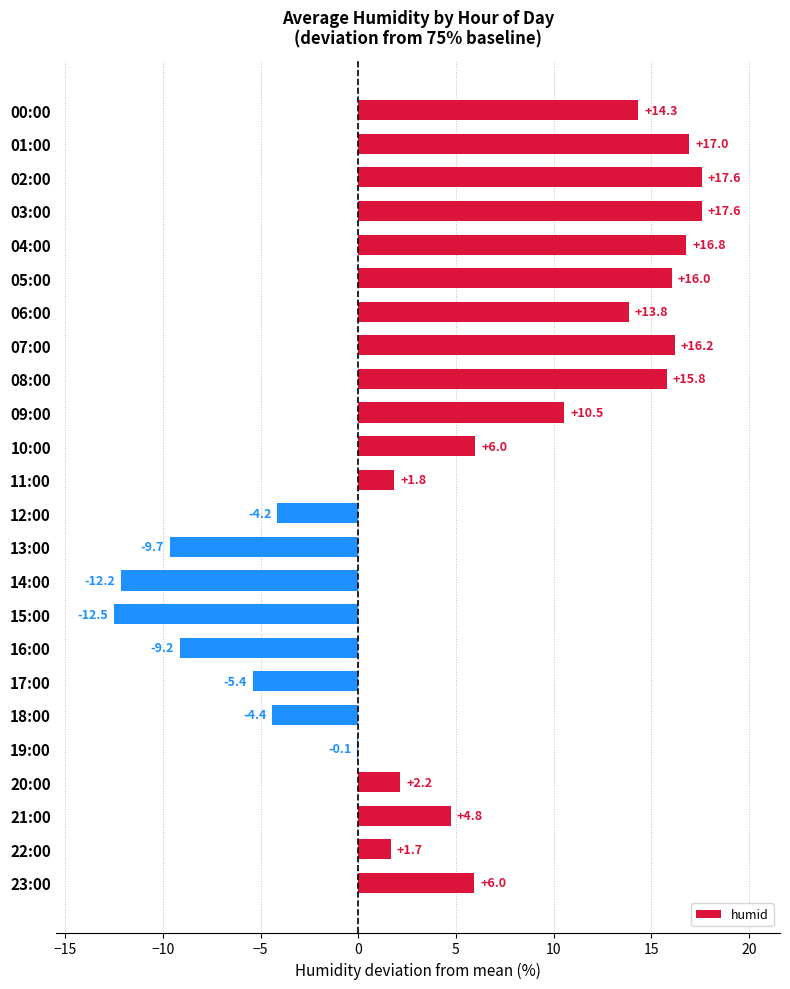

What is the maximum value shown in the chart?

17.6